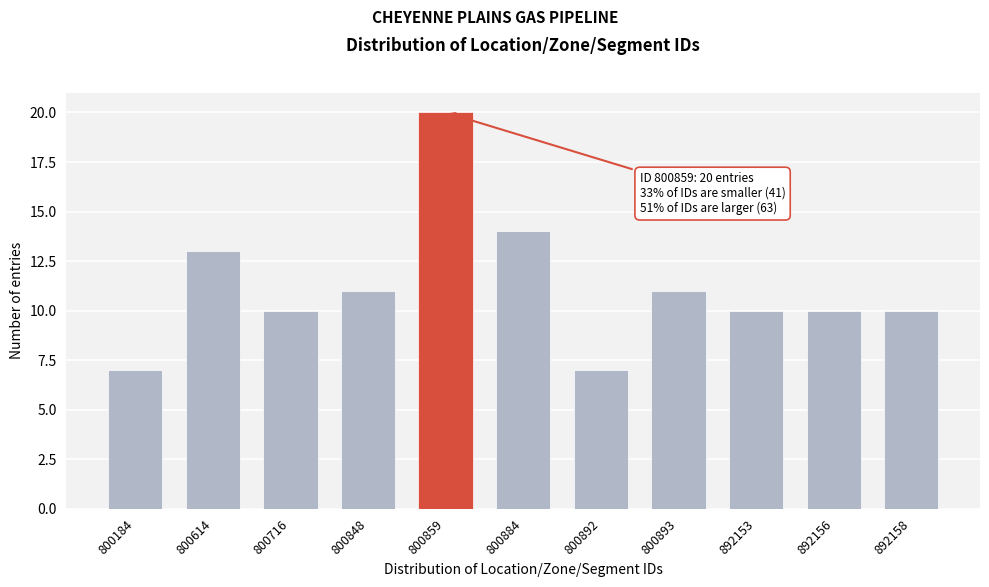

Reading left to right, what are all the values shown in this chart?

7	13	10	11	20	14	7	11	10	10	10